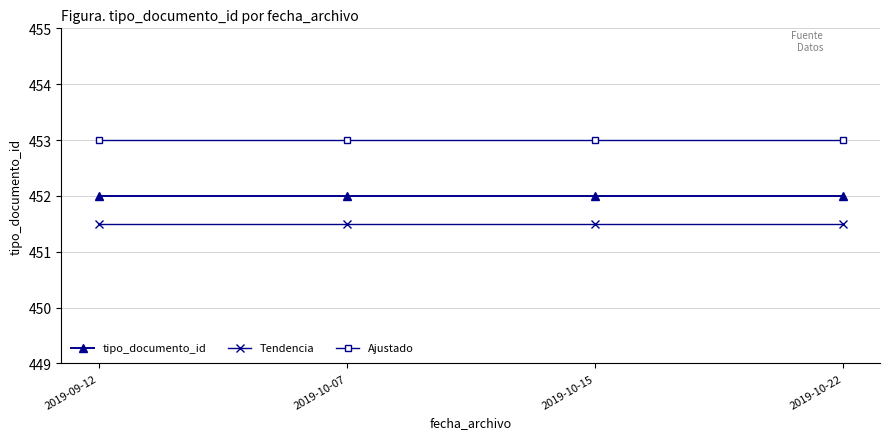

Count the number of data series in this chart.

3